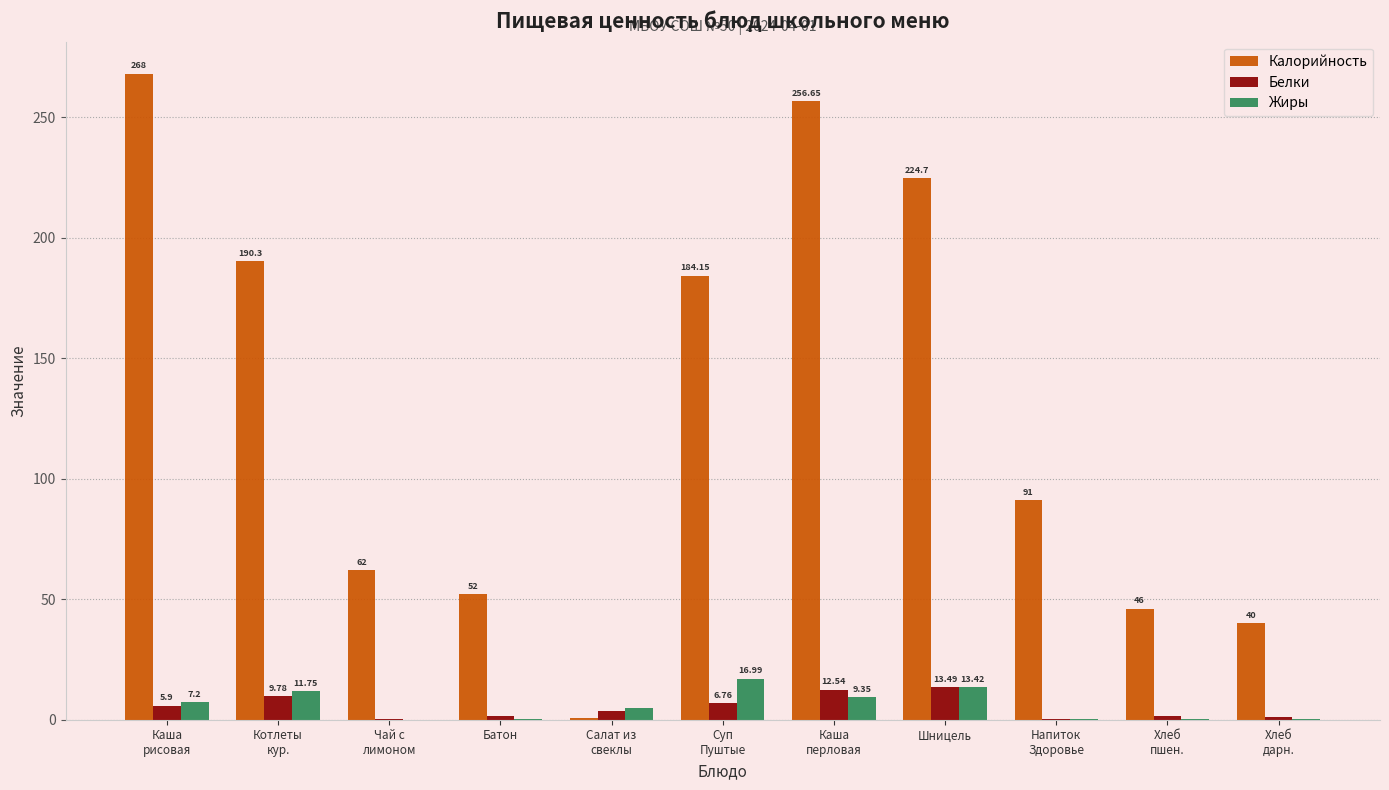

Which series has the largest total across all categories?

Калорийность